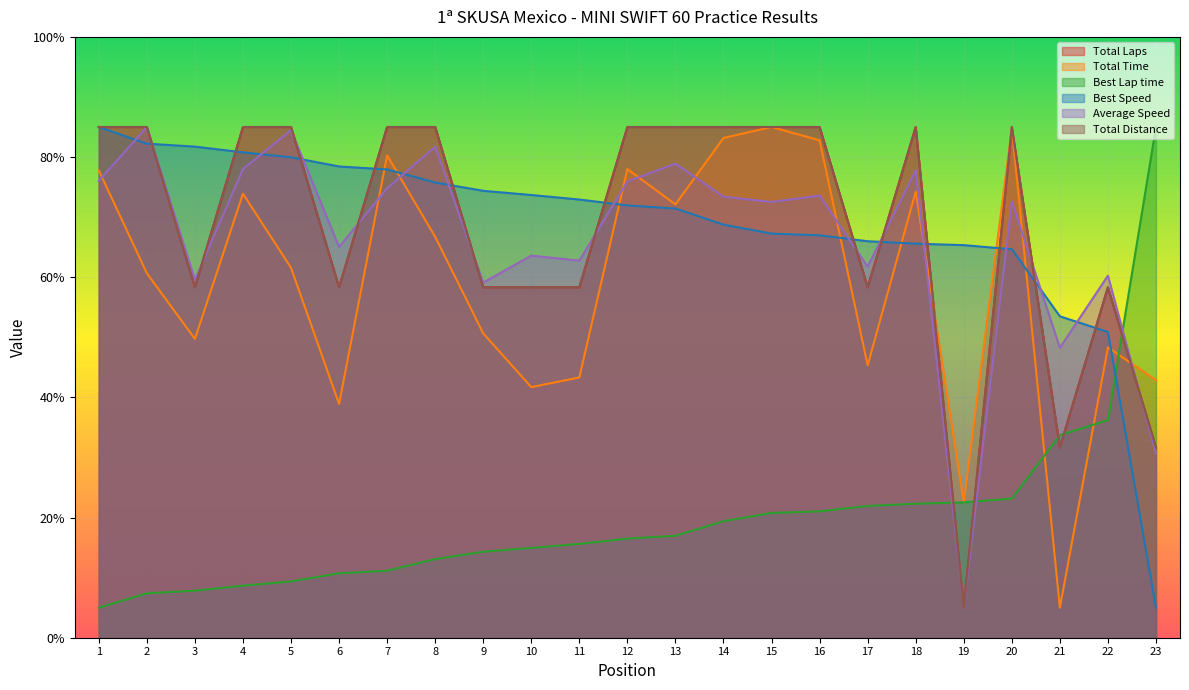

List the series in order of their peak value, lowest first.

Total Laps, Total Distance, Best Speed, Best Lap time, Average Speed, Total Time